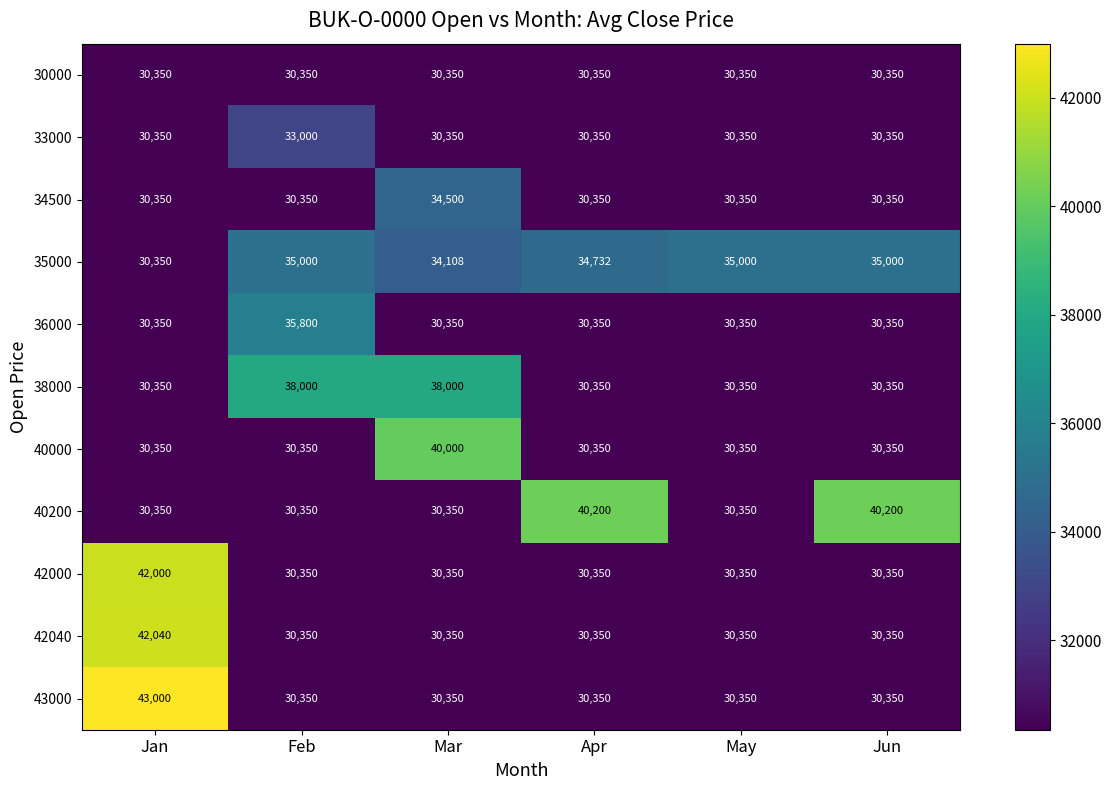

What value does the 30000 series have at Apr?

30350